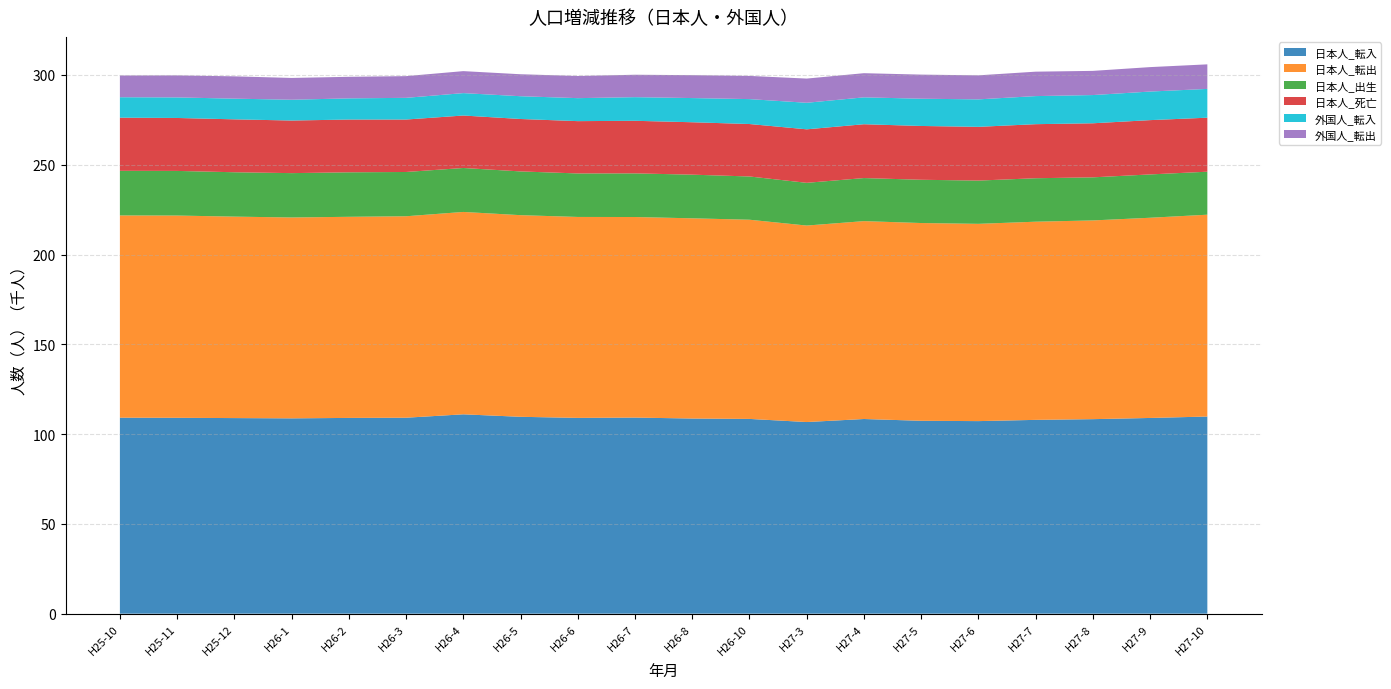

Reading left to right, extract all data points from this chart.

日本人_転入: 109137	109067	108914	108762	109007	109120	111011	109625	109025	109196	108666	108451	106709	108398	107404	107228	107920	108318	108983	109778
日本人_転出: 112621	112632	112188	111864	111991	112182	112698	112287	111896	111687	111493	110921	109419	110193	110128	109852	110354	110664	111489	112395
日本人_出生: 24849	24851	24708	24694	24781	24655	24474	24359	24220	24300	24306	24084	23791	23984	24089	24088	24203	23993	24122	23942
日本人_死亡: 29596	29487	29467	29291	29382	29208	29220	29195	29133	29281	29186	29210	29796	29975	29960	29931	30103	30105	30242	30075
外国人_転入: 11382	11442	11515	11579	11791	12078	12474	12681	12800	13160	13468	13874	14782	14966	15178	15294	15637	15717	15911	16027
外国人_転出: 12100	12266	12426	12133	12010	12087	12245	12235	12341	12479	12755	12919	13474	13457	13419	13380	13602	13461	13613	13675